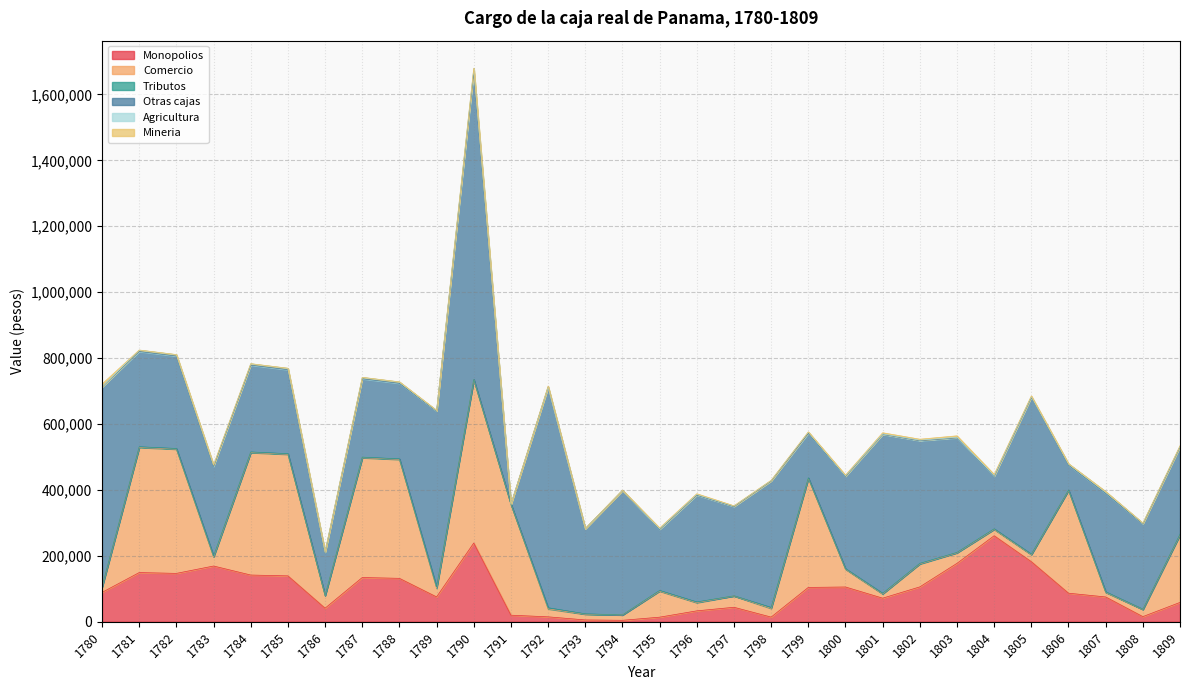

True or false: Tributos and Otras cajas cross at least once.

False